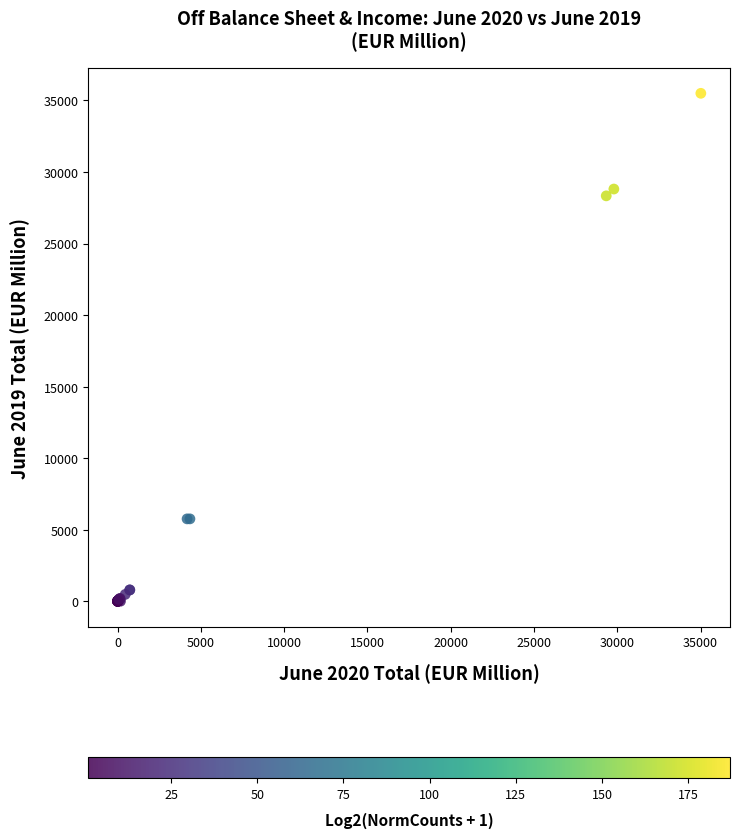

What Y value in the scatter plot is closest to 17749?

28333.1